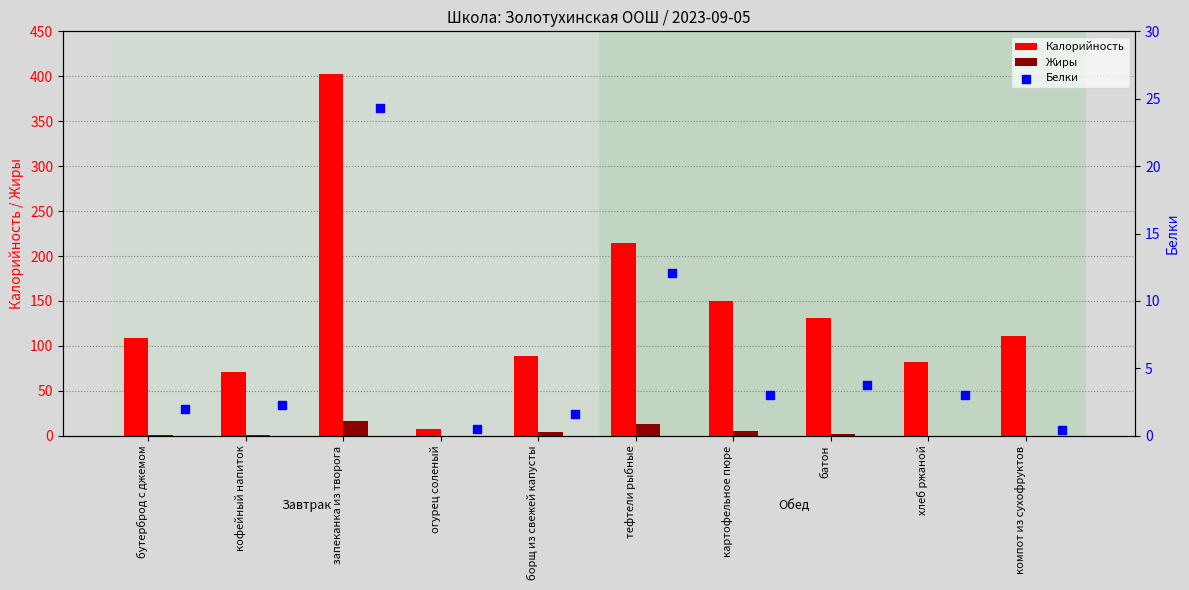

Which series contains the lowest Y value?

Жиры